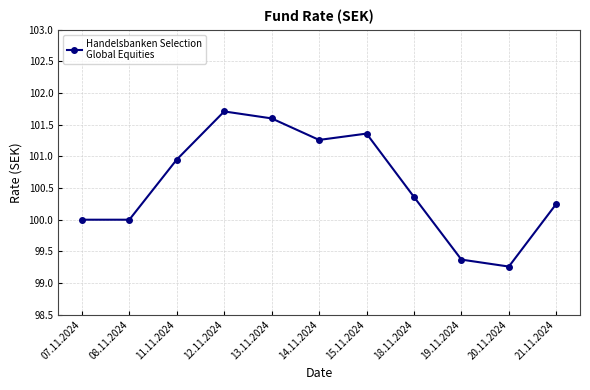

Which category has the lowest value across all series?

20.11.2024